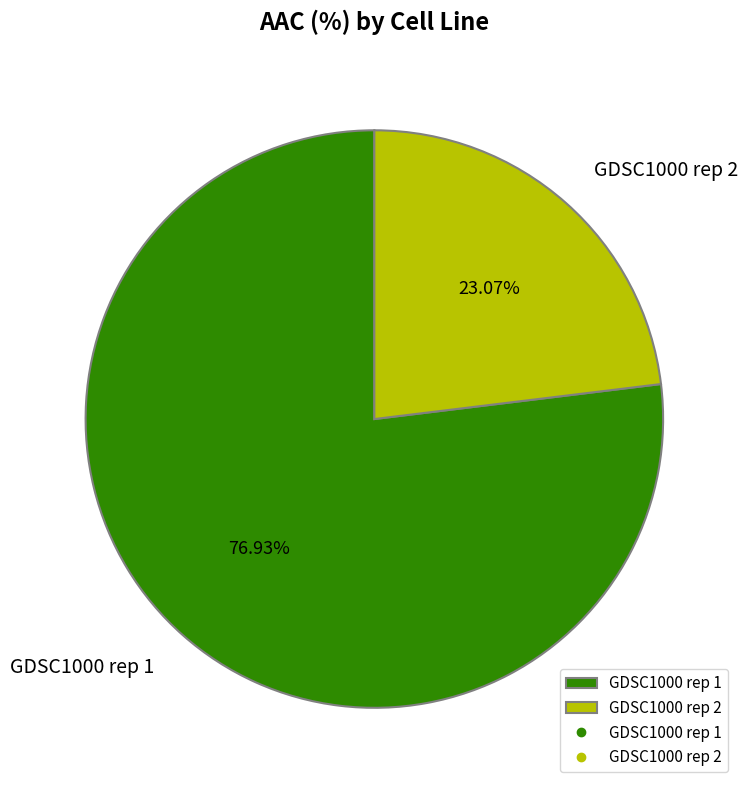

To the nearest percent, what is the difference between the largest and smallest slice percentages?

54%